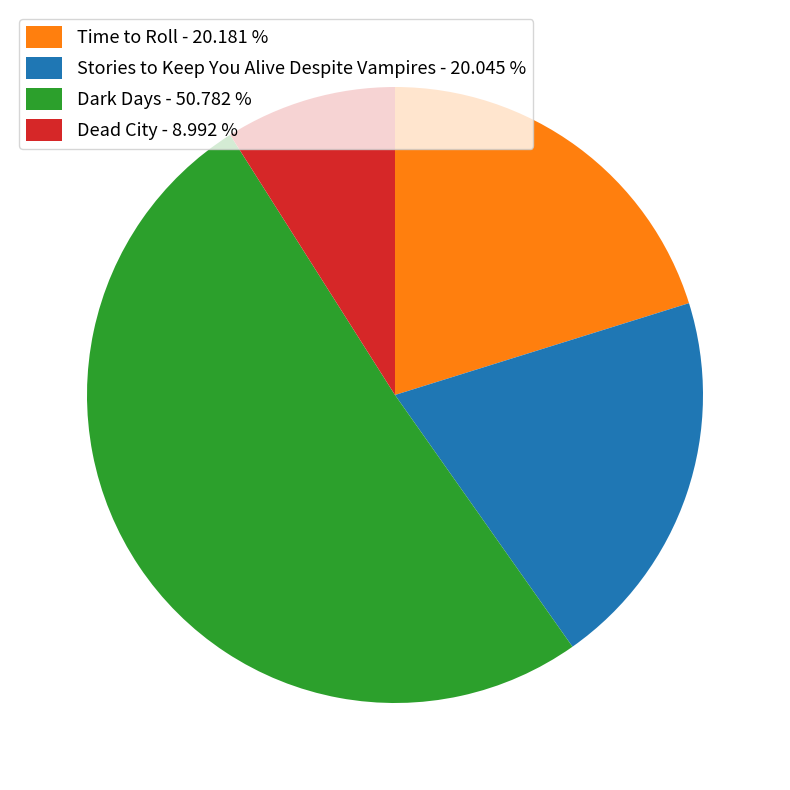

Do Time to Roll - 20.181 % and Dead City - 8.992 % together represent more than half of the pie?

No